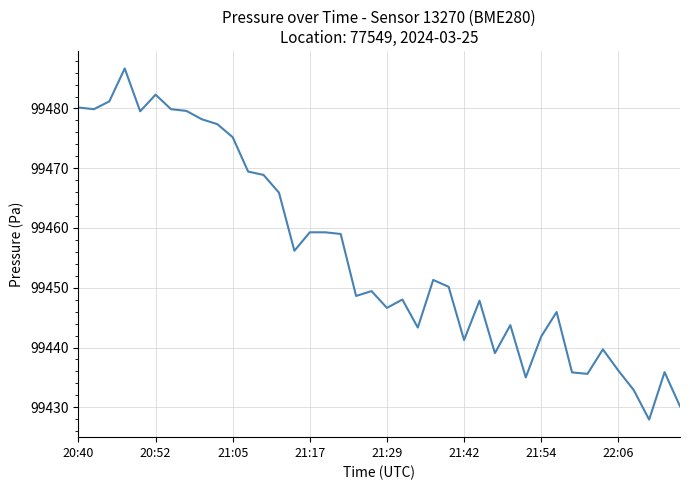

What is the maximum value shown in the chart?

99486.7